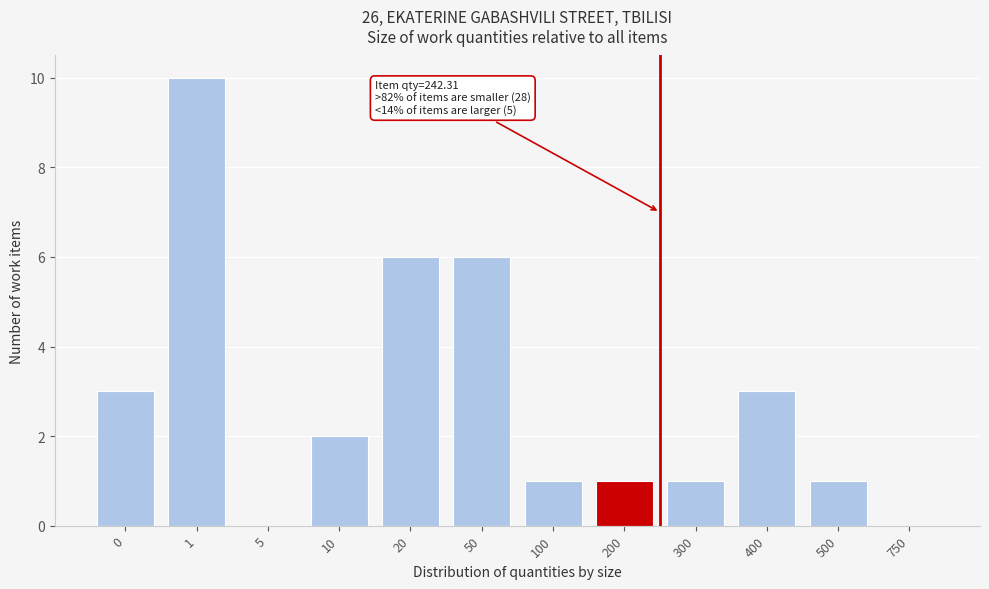

Reading left to right, what are all the values shown in this chart?

0=3	1=10	5=0	10=2	20=6	50=6	100=1	200=1	300=1	400=3	500=1	750=0